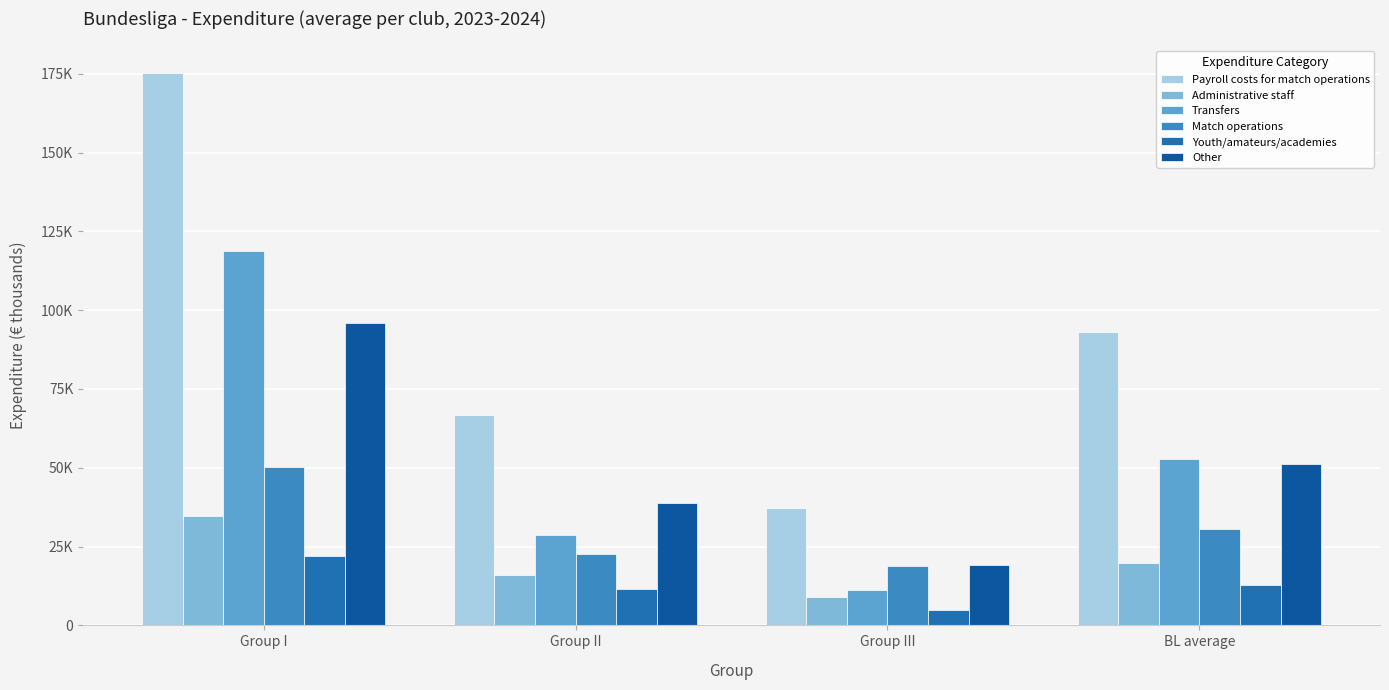

What position from the left is Group I?

1